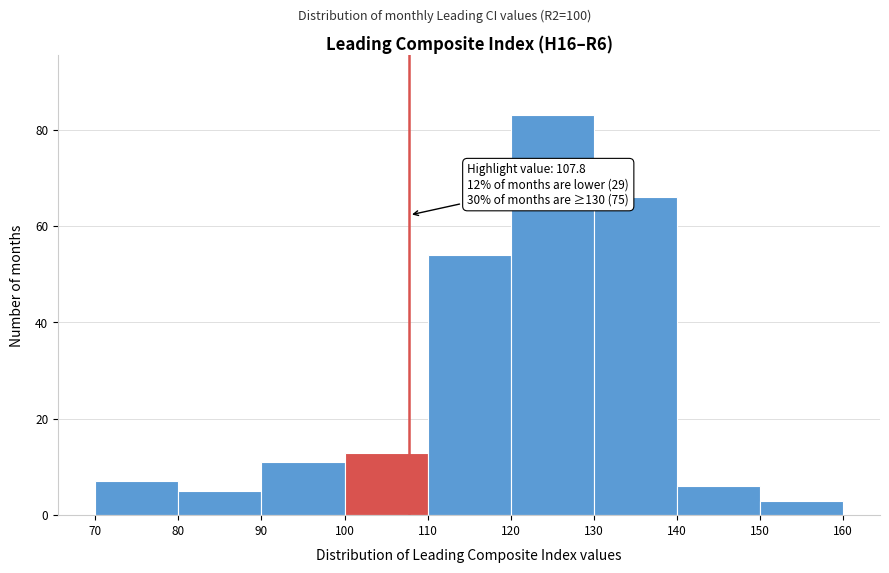

Over which range of the x-axis is the bar tallest?

120 to 130